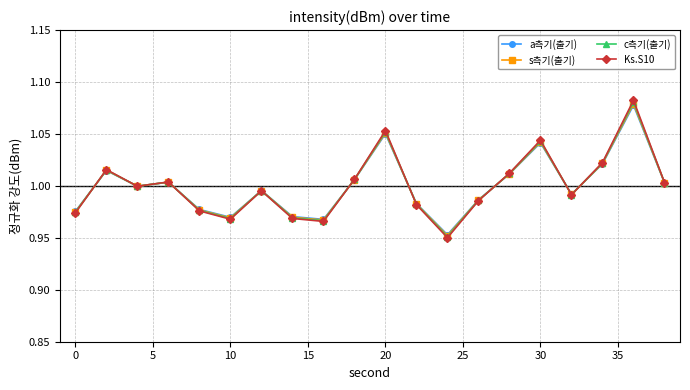

True or false: a측기(출기) has more than 2 interior local peaks.

True